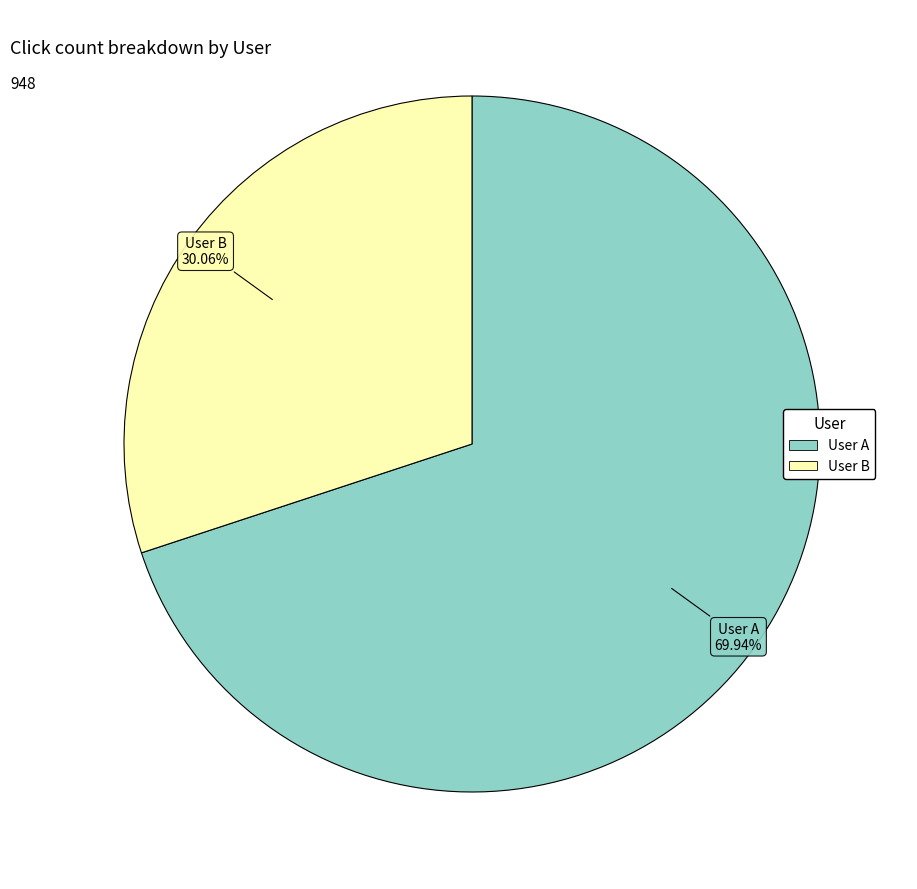

Is there a majority slice in this chart?

Yes